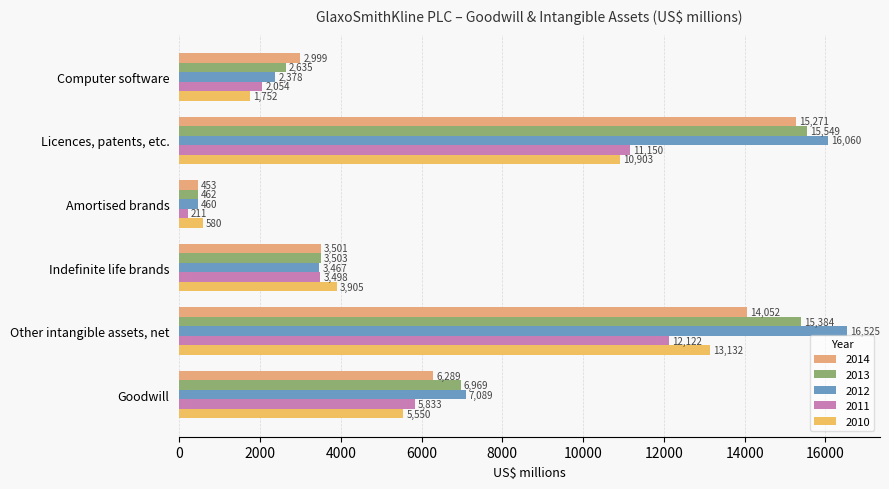

Which series has the widest spread of values?

2012